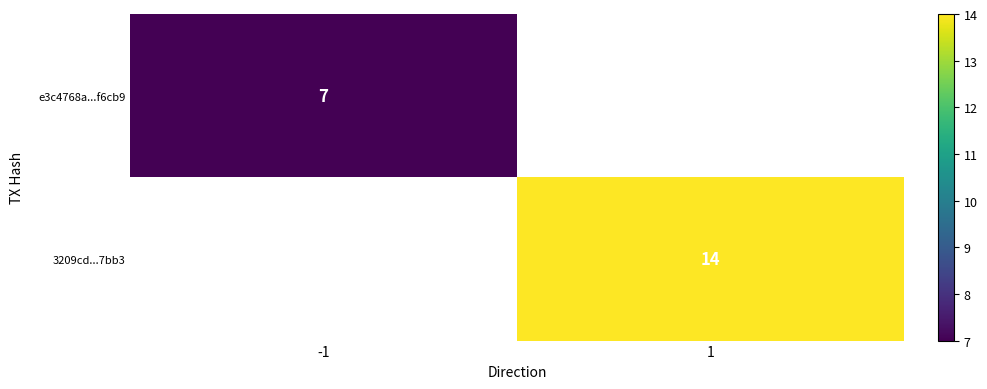

How many data points does each series have?

2